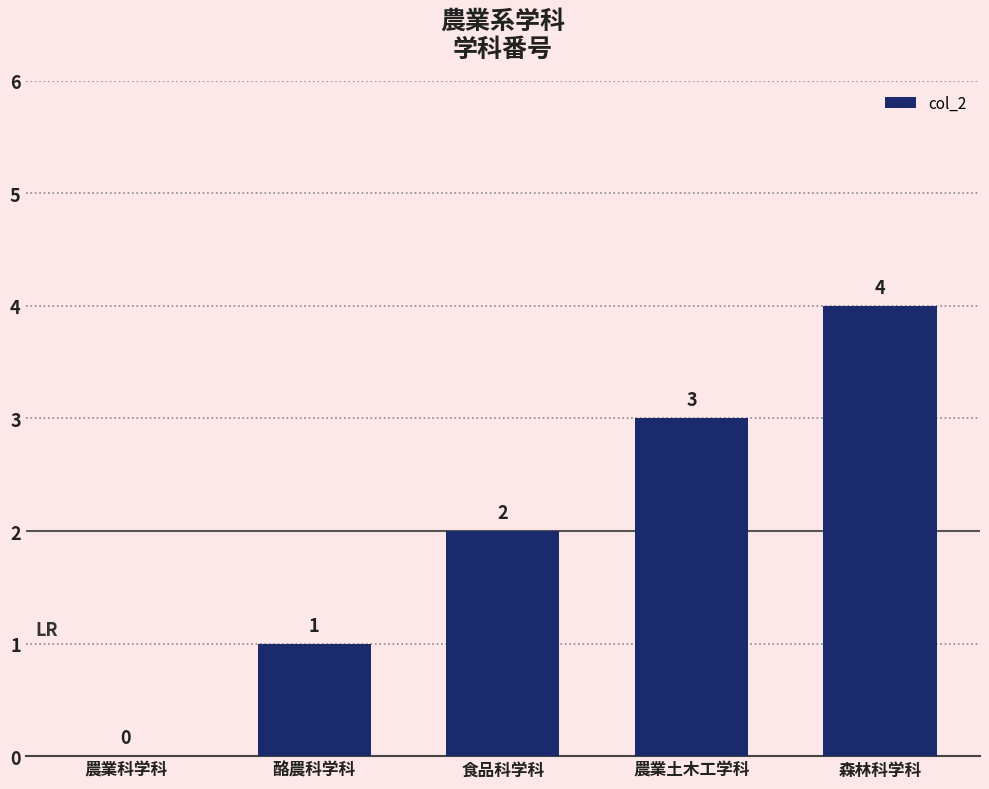

The chart shows a value of 0 at 酪農科学科. True or false?

False